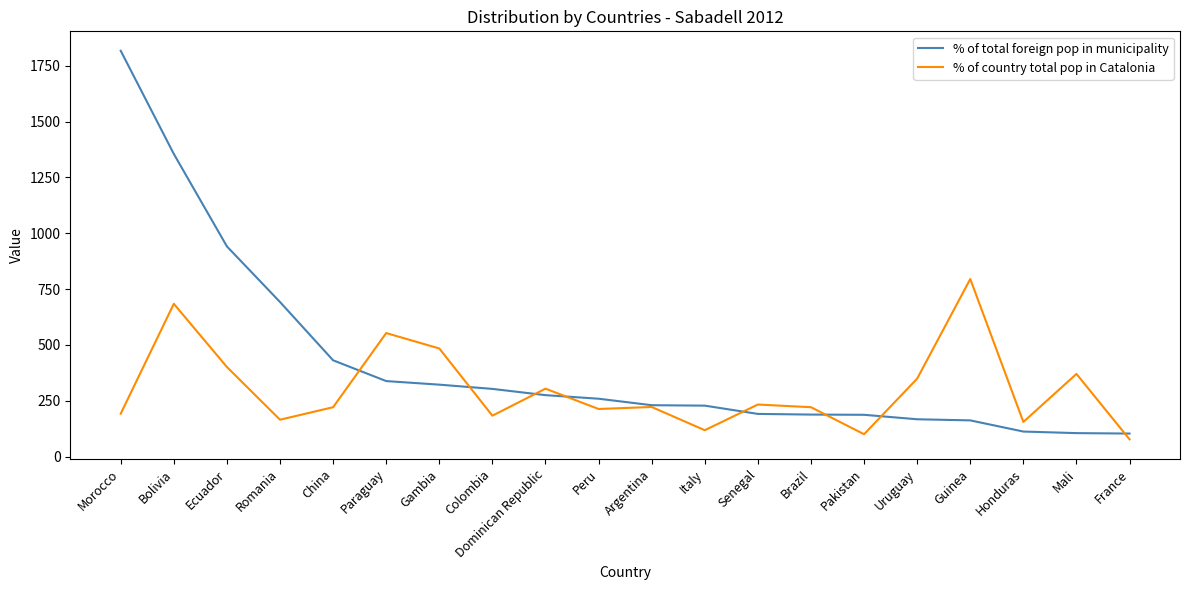

Read the % of total foreign pop in municipality value at Guinea, to the nearest 50.

150